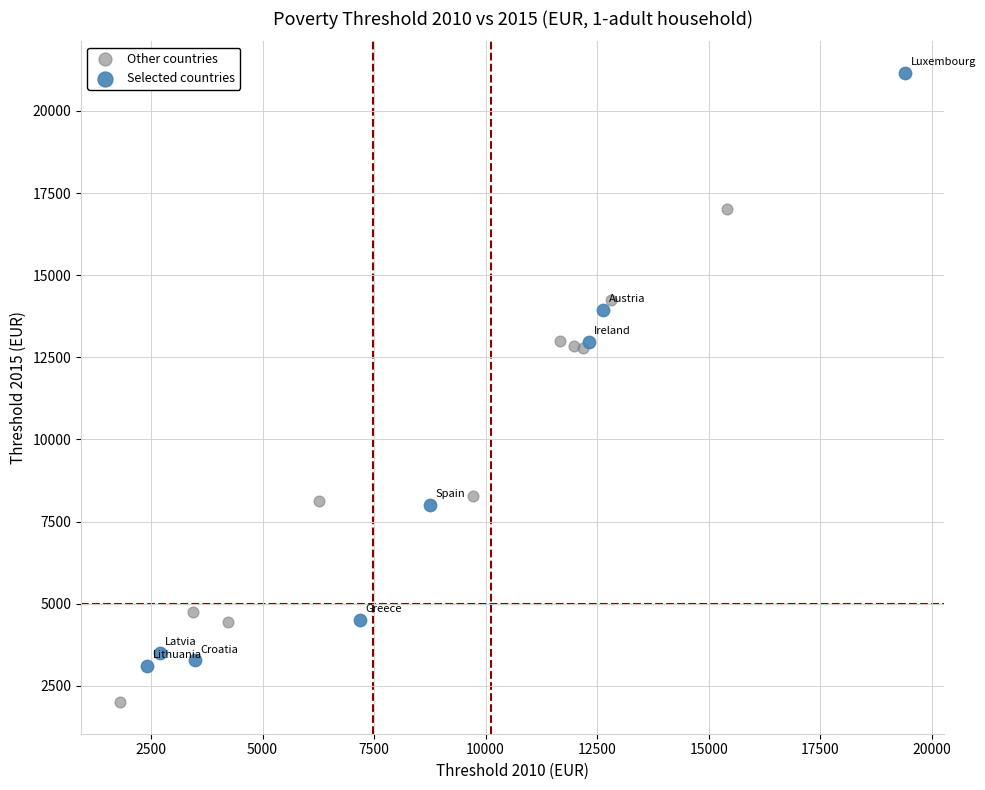

Which series contains the highest Y value?

Selected countries